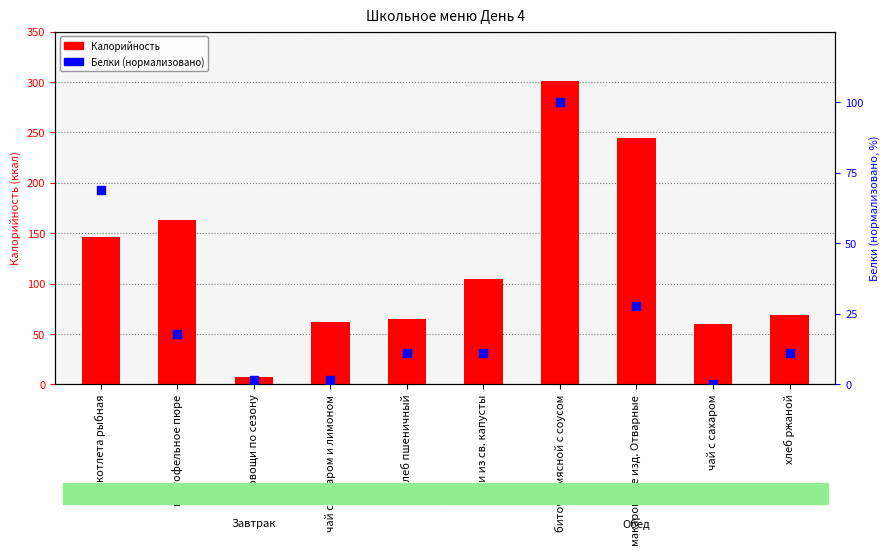

Which series has the largest total across all categories?

Калорийность